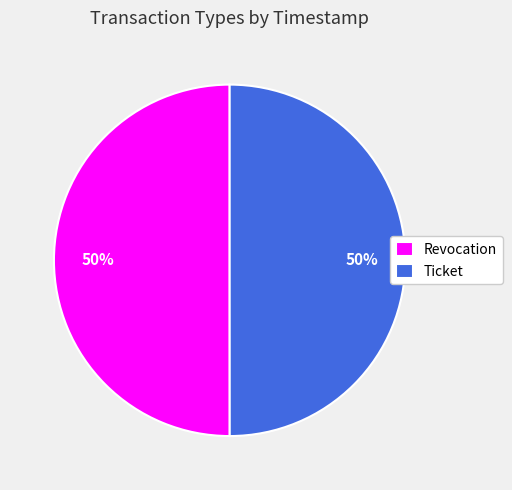

Approximately how many times larger is the value at Ticket compared to Revocation?

1.0